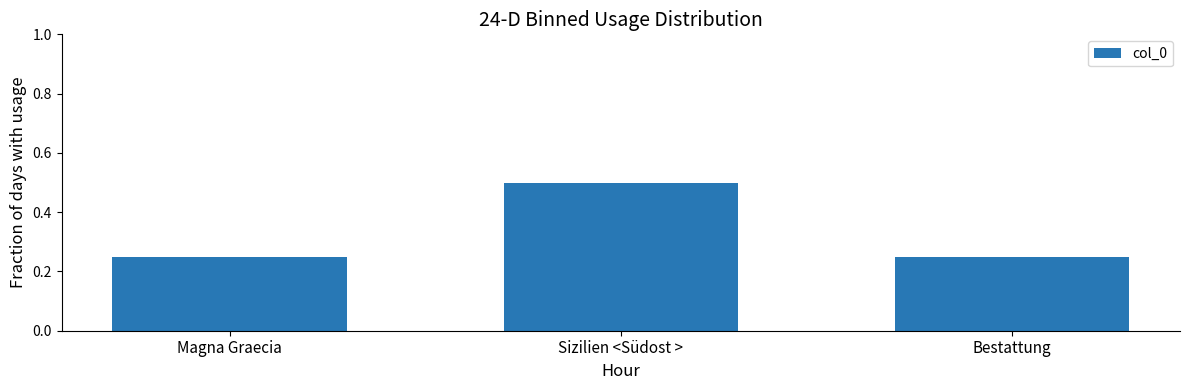

The chart shows a value of 0.1 at Bestattung. True or false?

False